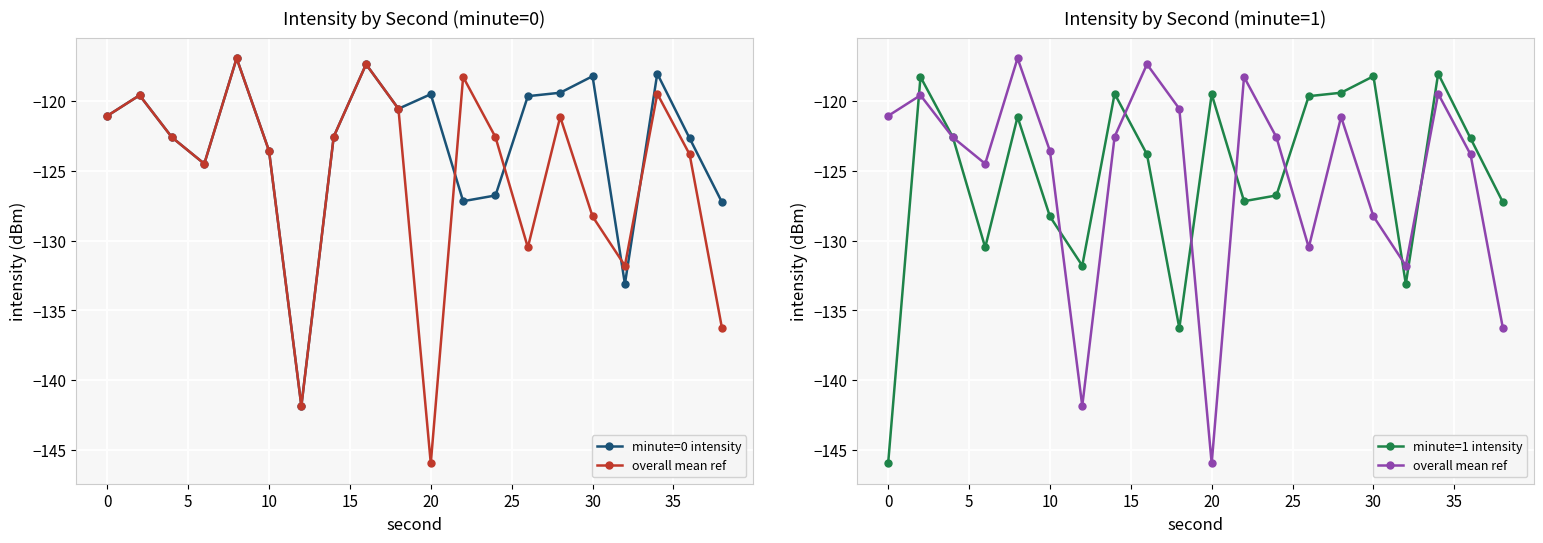

What is the sum of all minute=1 intensity values?

-2509.9